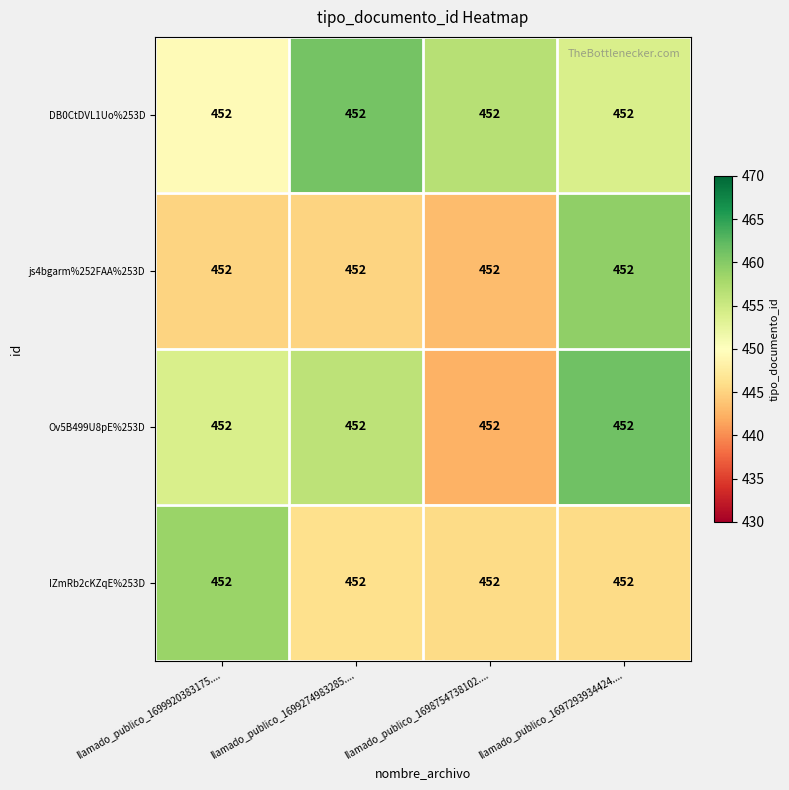

Reading left to right, transcribe all the data shown in this chart.

DB0CtDVL1Uo%253D: llamado_publico_1699920383175....=452.0	llamado_publico_1699274983285....=452.0	llamado_publico_1698754738102....=452.0	llamado_publico_1697293934424....=452.0
js4bgarm%252FAA%253D: llamado_publico_1699920383175....=452.0	llamado_publico_1699274983285....=452.0	llamado_publico_1698754738102....=452.0	llamado_publico_1697293934424....=452.0
Ov5B499U8pE%253D: llamado_publico_1699920383175....=452.0	llamado_publico_1699274983285....=452.0	llamado_publico_1698754738102....=452.0	llamado_publico_1697293934424....=452.0
IZmRb2cKZqE%253D: llamado_publico_1699920383175....=452.0	llamado_publico_1699274983285....=452.0	llamado_publico_1698754738102....=452.0	llamado_publico_1697293934424....=452.0